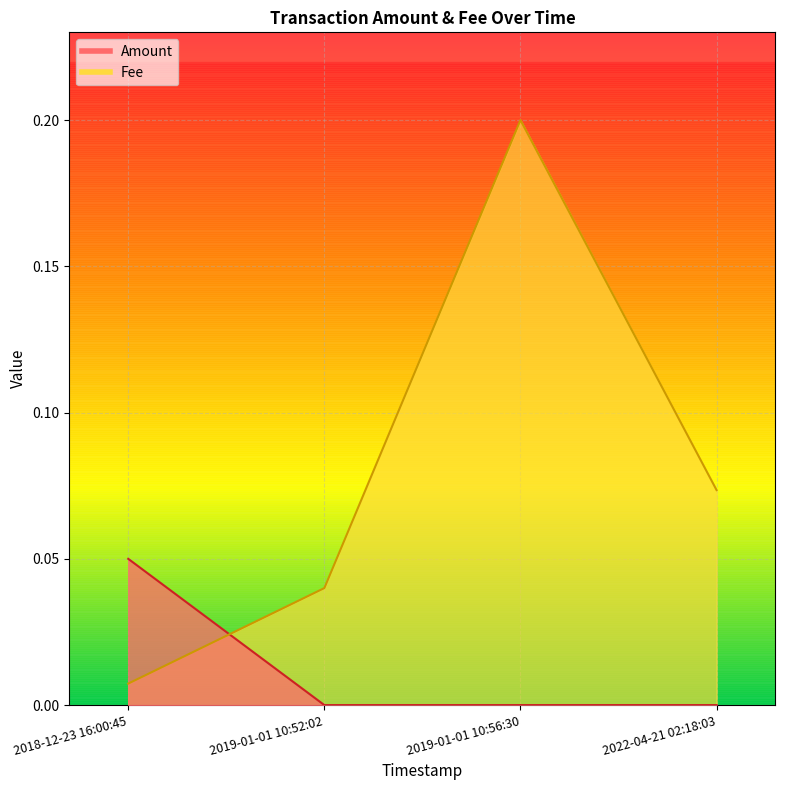

True or false: Amount has more than 1 interior local peaks.

False